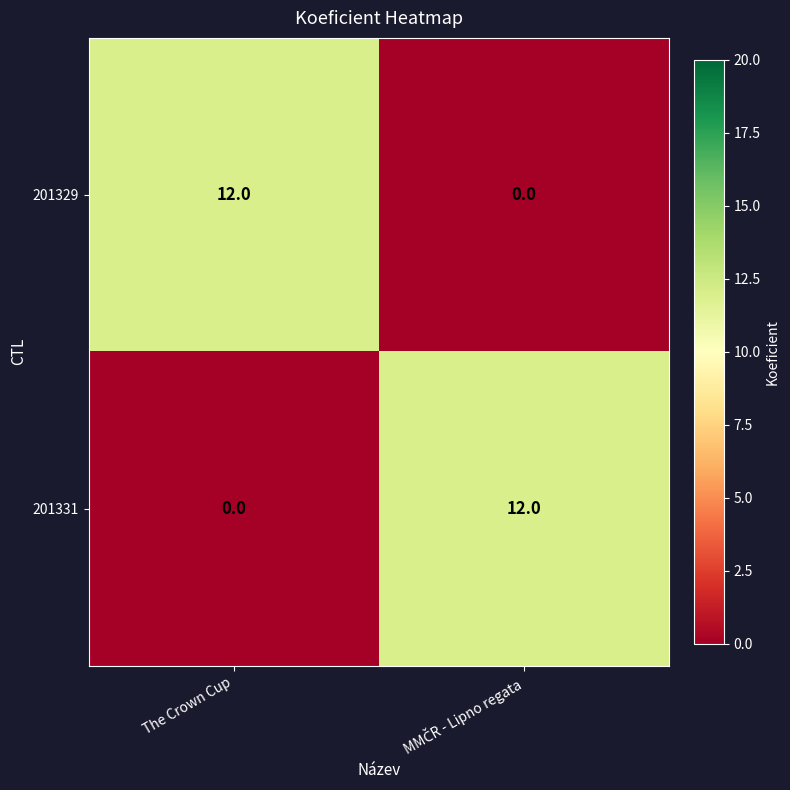

The value of 201329 at The Crown Cup is 8. True or false?

False